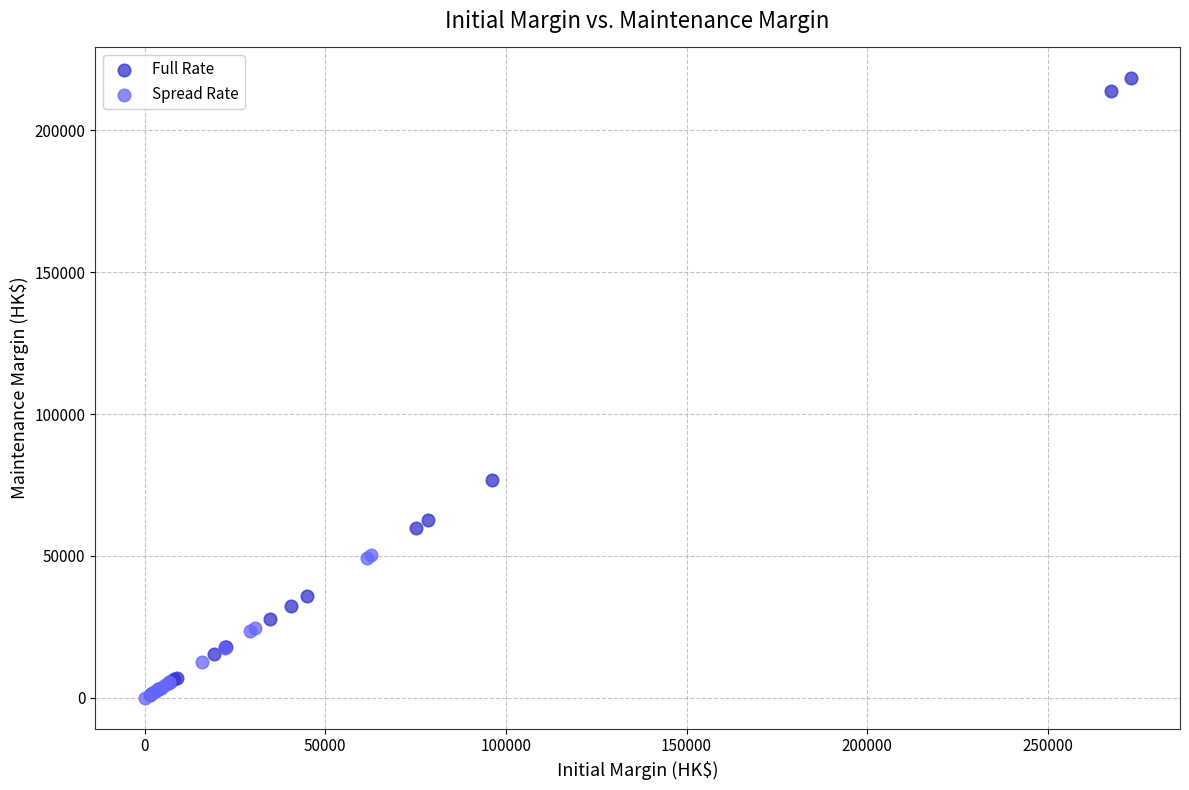

Which series reaches the maximum Y coordinate?

Full Rate